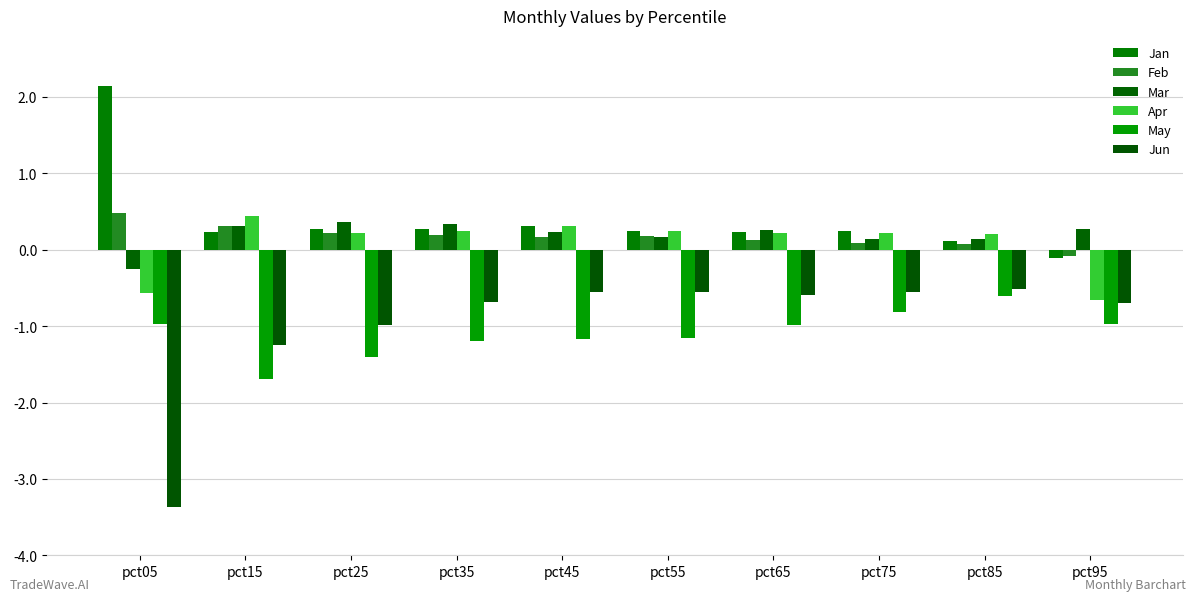

At which label does Mar reach its peak?

pct25